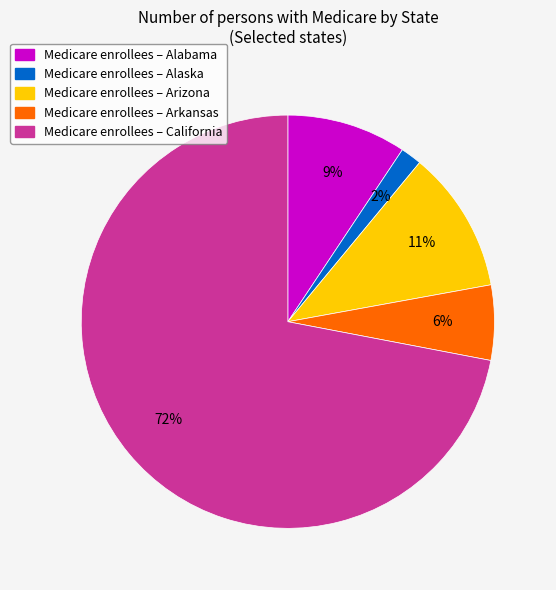

Is there a majority slice in this chart?

Yes